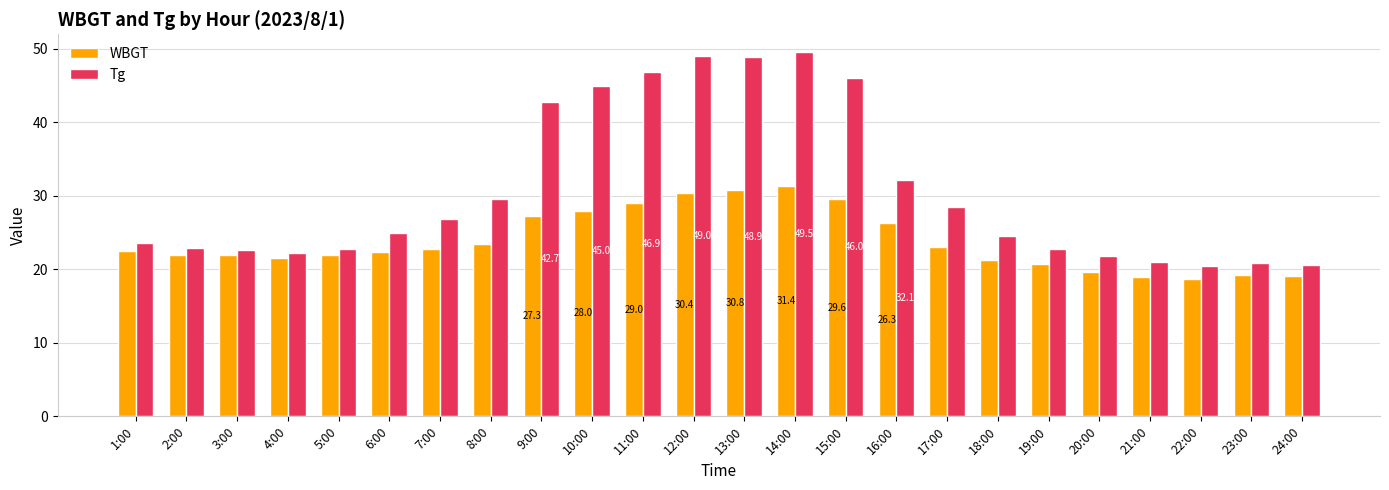

What is the difference between the second highest and minimum values in the Tg series?

28.6